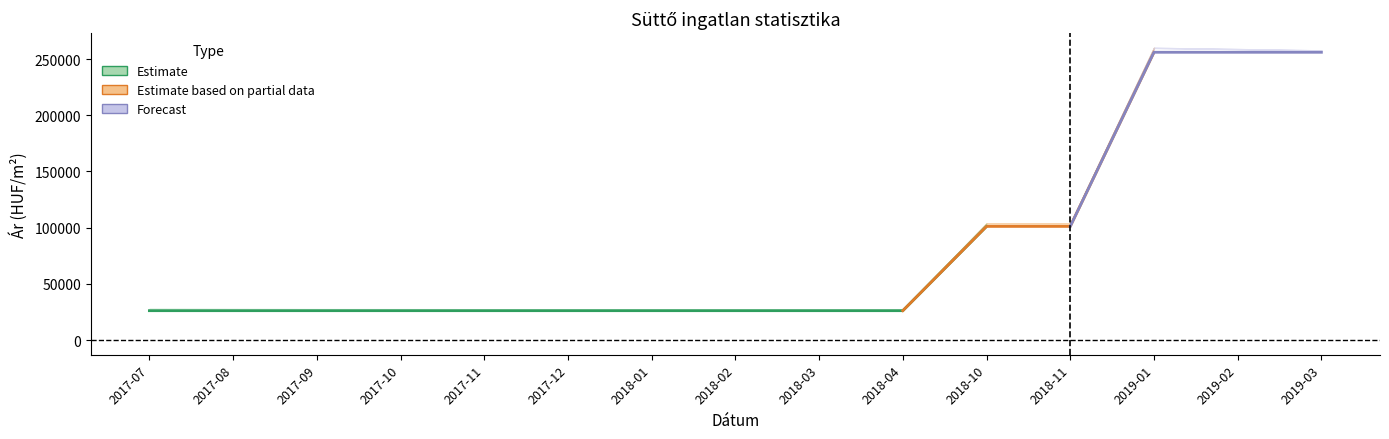

What is the highest value of the Szórás alsó határ series?

259936